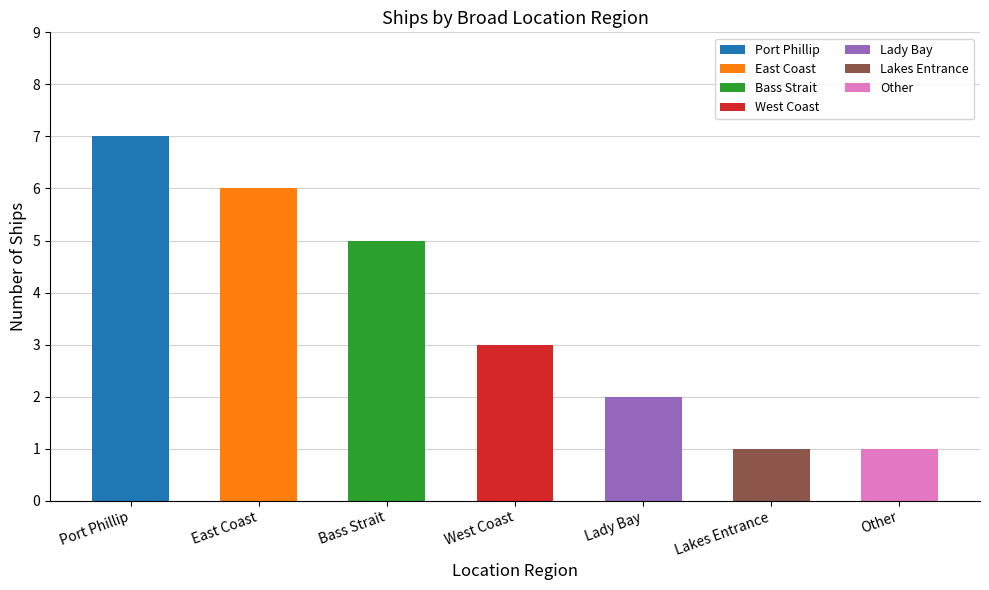

How many bars are there in total?

7